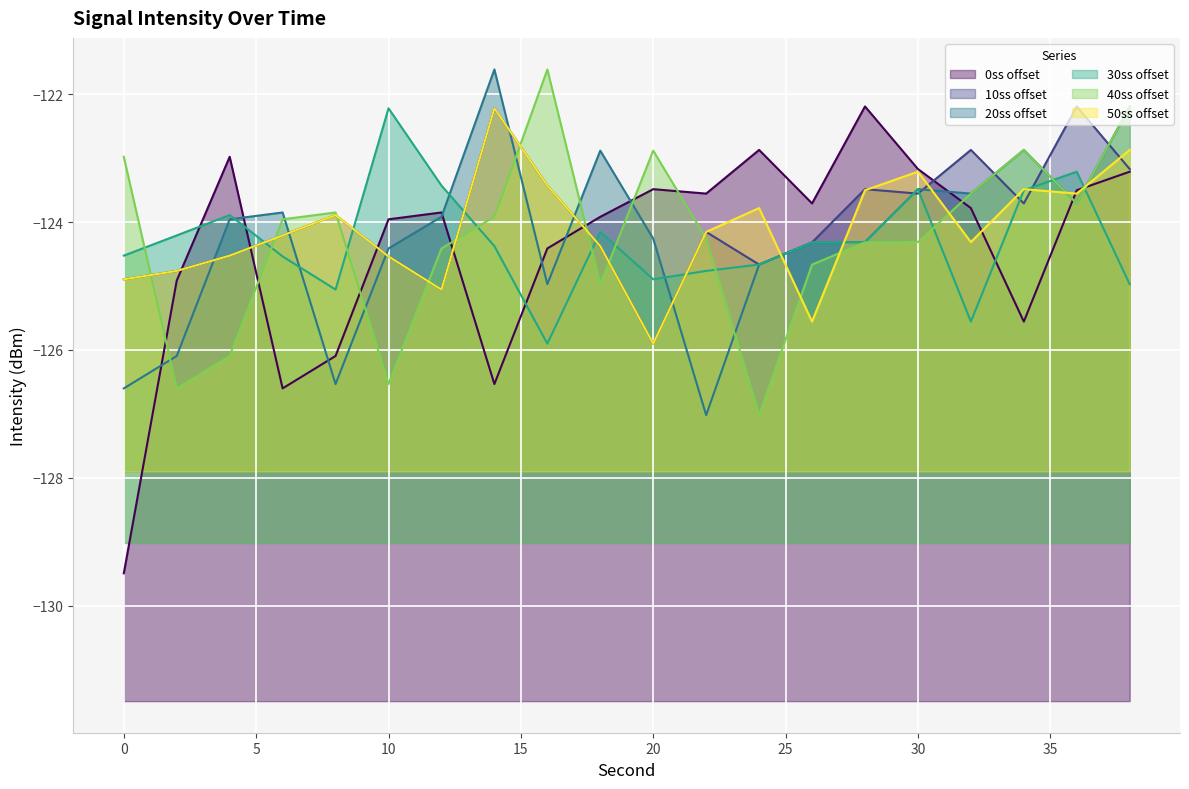

Rank the series by their maximum value, from lowest to highest.

30s, 50s, 0s, 10s, 20s, 40s